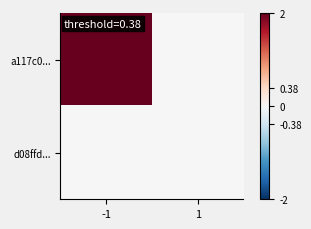

Reading left to right, transcribe all the data shown in this chart.

a117c0...: -1=2	1=0
d08ffd...: -1=0	1=0